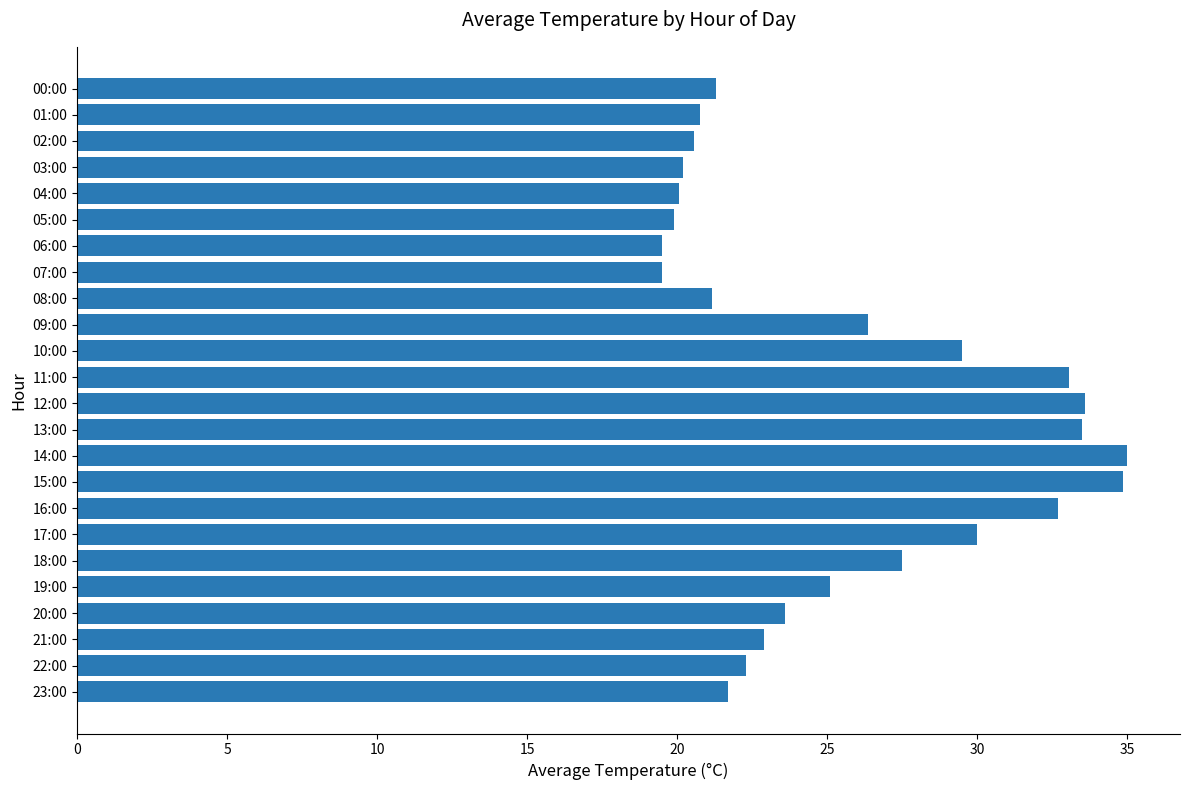

True or false: the data shows 57.5 at 16:00.

False